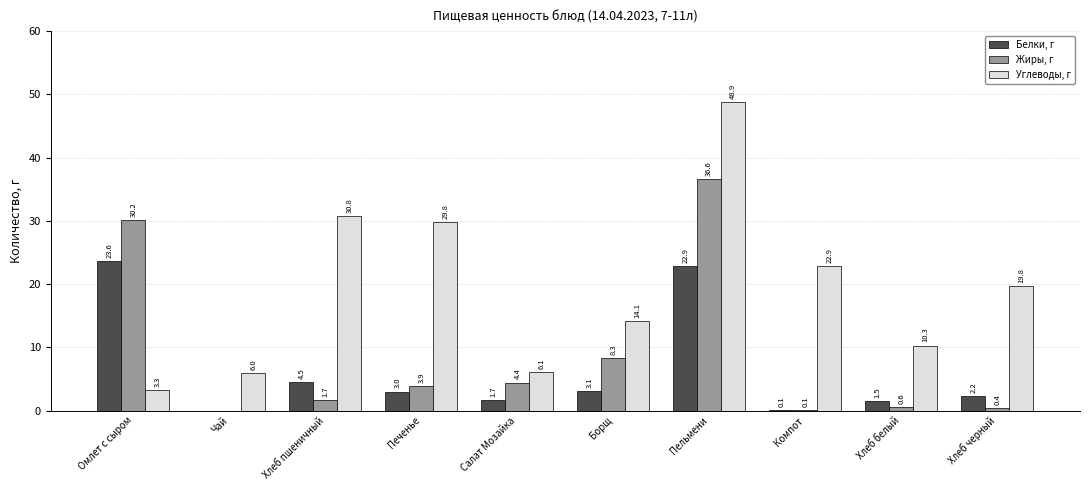

Which series changed the most between Борщ and Хлеб черный?

Жиры, г